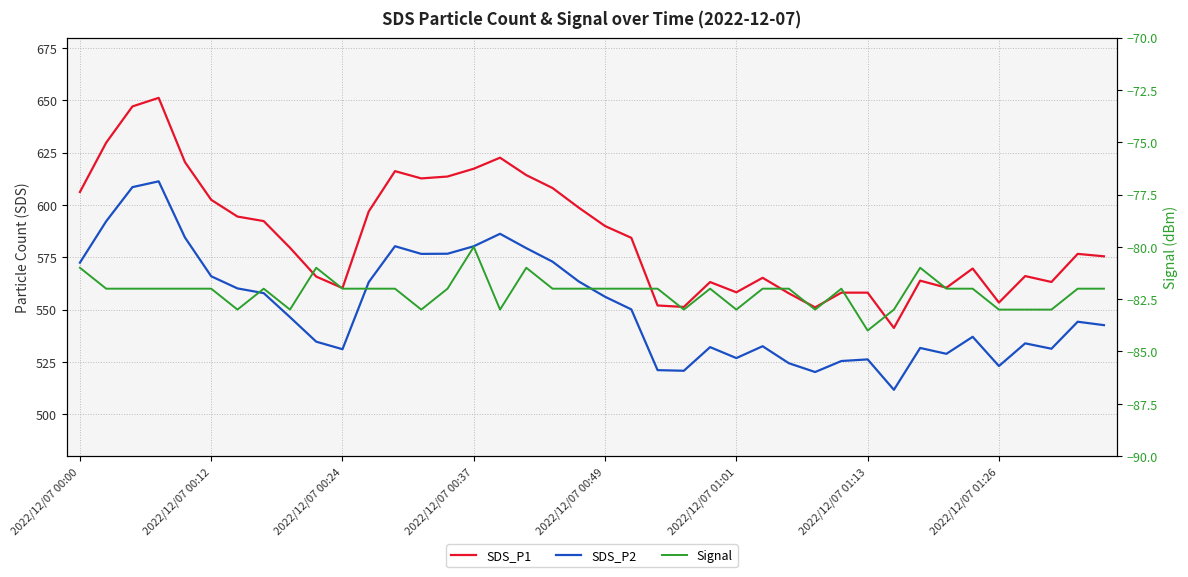

True or false: SDS_P2 and Signal cross at least once.

False